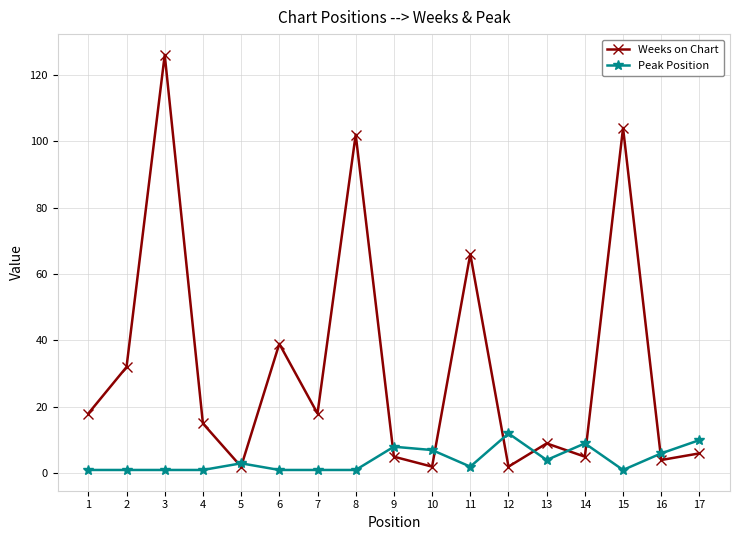

Is it true that Weeks on Chart equals 10 at 4?

False